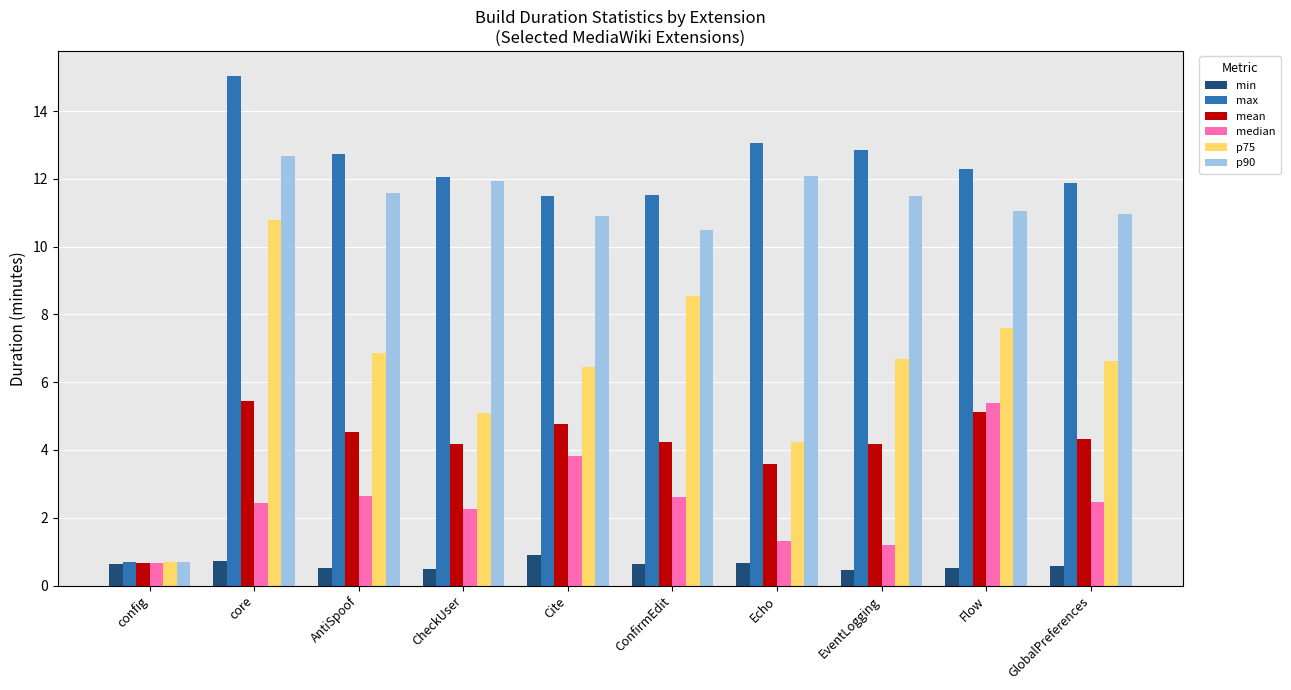

What is the difference between the max values at config and EventLogging?

12.2